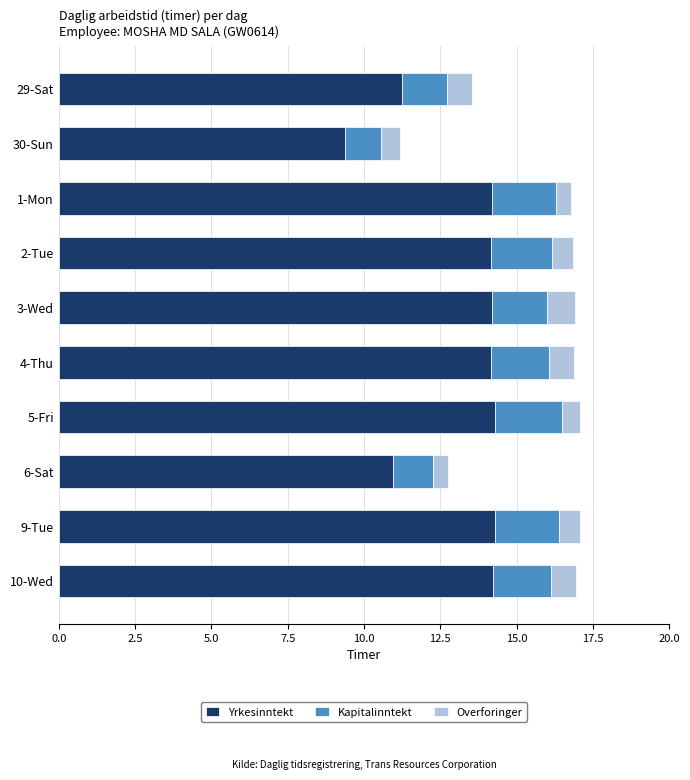

The Yrkesinntekt series shows 14.2 at 10-Wed. True or false?

True